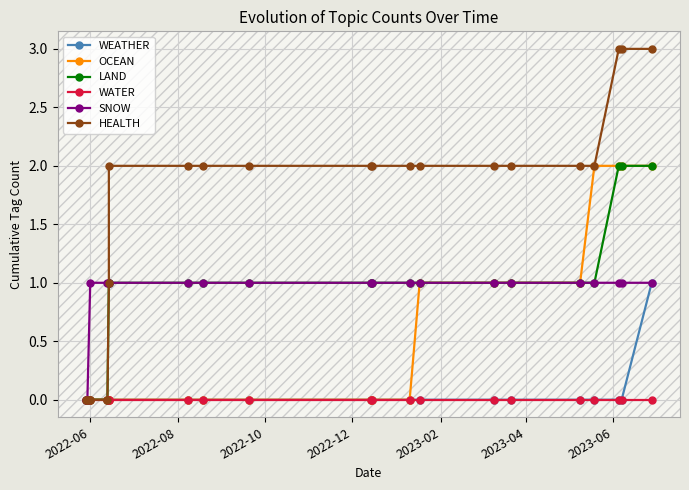

True or false: LAND and SNOW intersect in this chart.

False